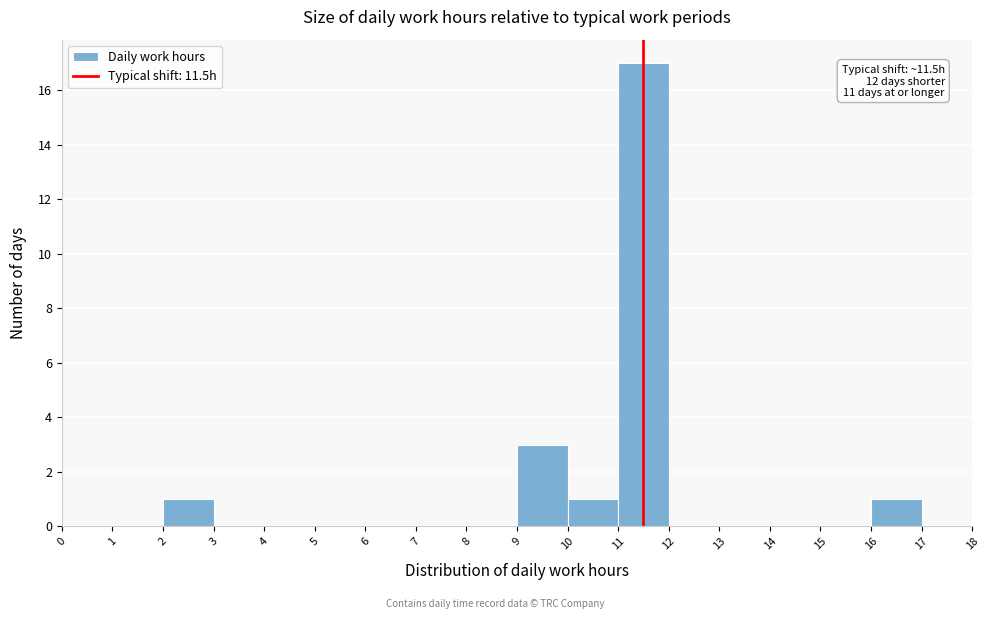

Which range on the x-axis has the tallest bar?

11 to 12